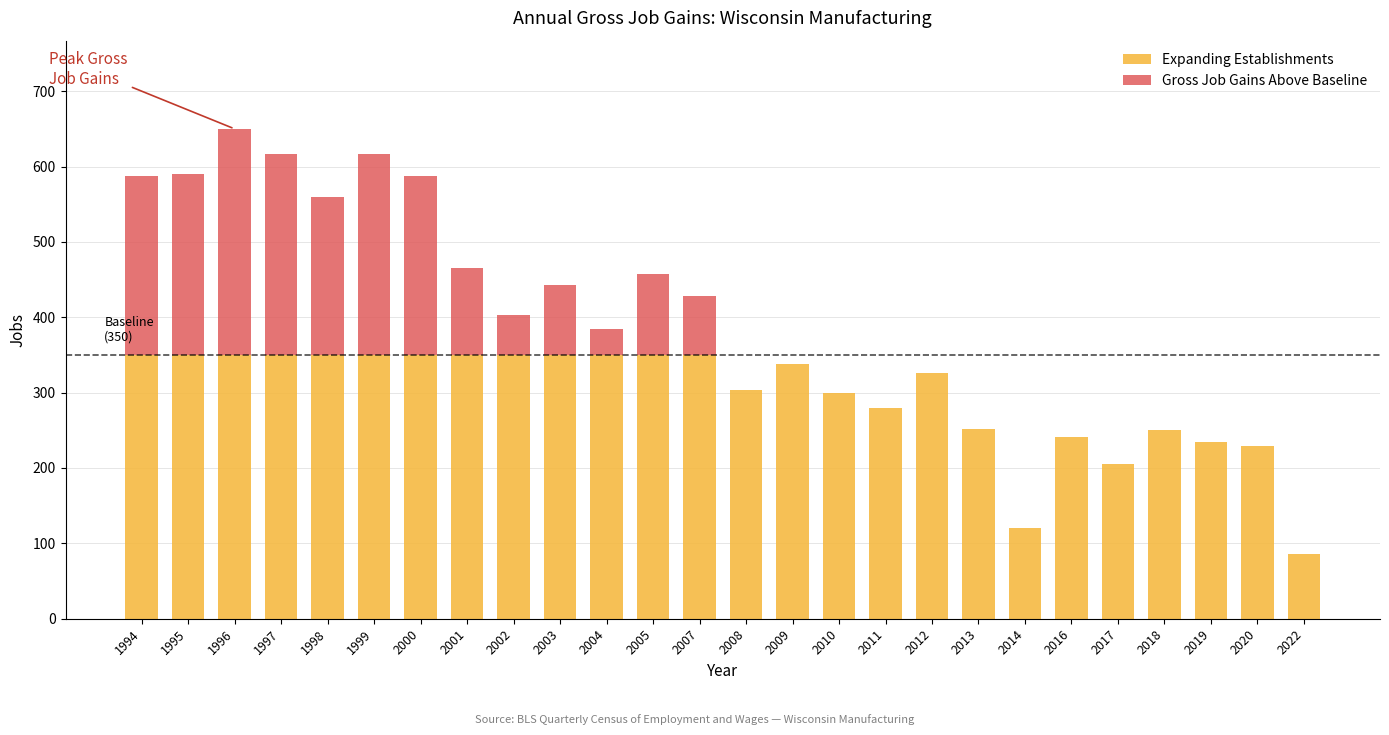

At which category is the sum across all series the highest?

1996